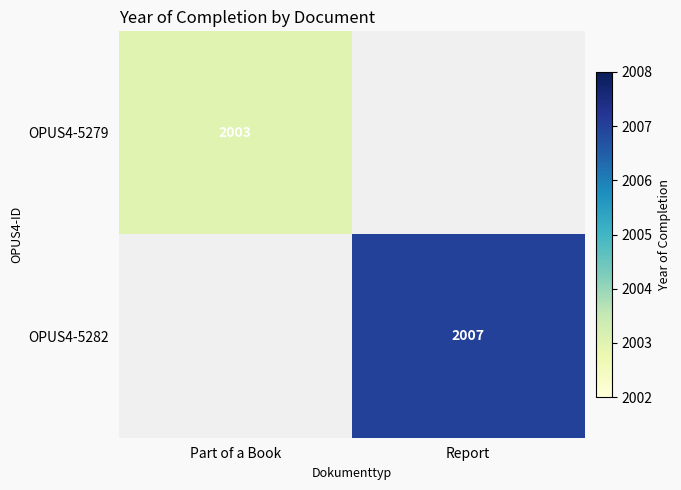

Count the number of data series in this chart.

2